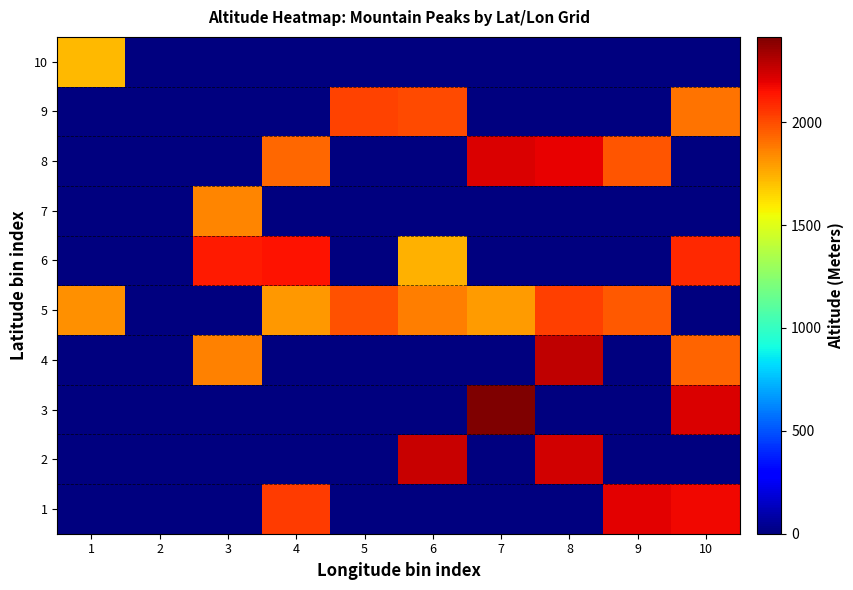

What is the difference between the highest and lowest values at 10?

2219.0